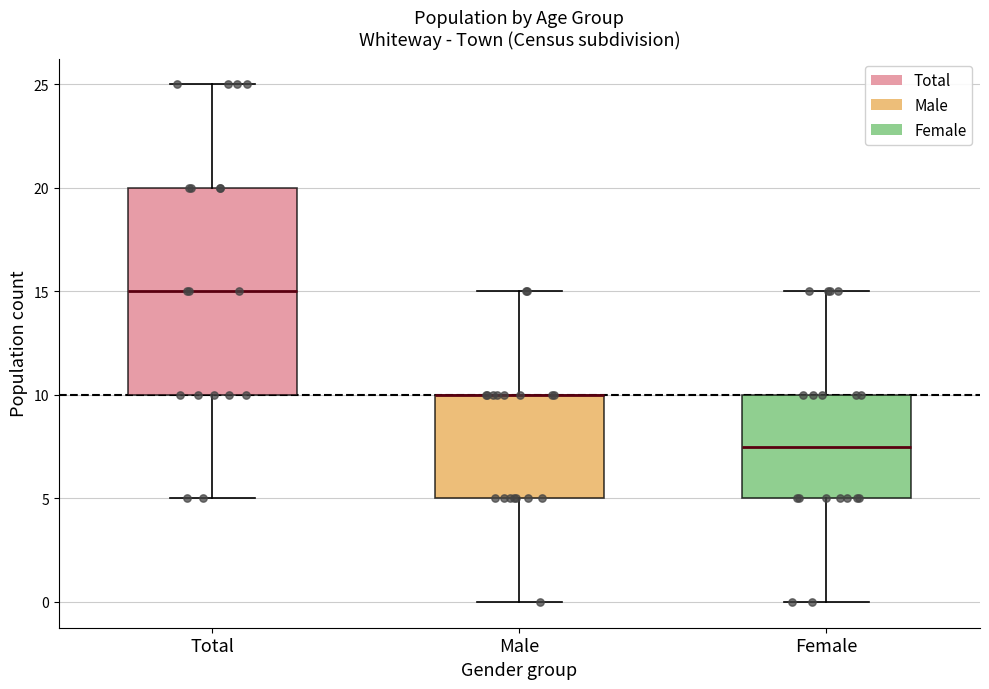

Reading left to right, read every box against the y-axis: the position of its median line, the range the box covers, and the ends of its whiskers. The values are not printed on the chart, so give them approximately, as read against the axis.

Total: median 15.0, box 10.0 to 20.0, whiskers 5.0 to 25.0
Male: median 10.0 (drawn on the box's upper edge), box 5.0 to 10.0, whiskers 0.0 to 15.0
Female: median 7.5, box 5.0 to 10.0, whiskers 0.0 to 15.0